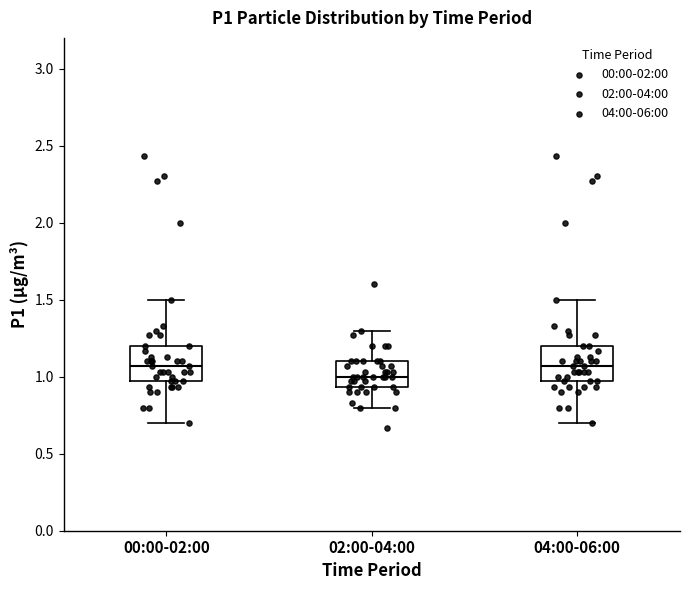

Which box has the lowest median line?

02:00-04:00